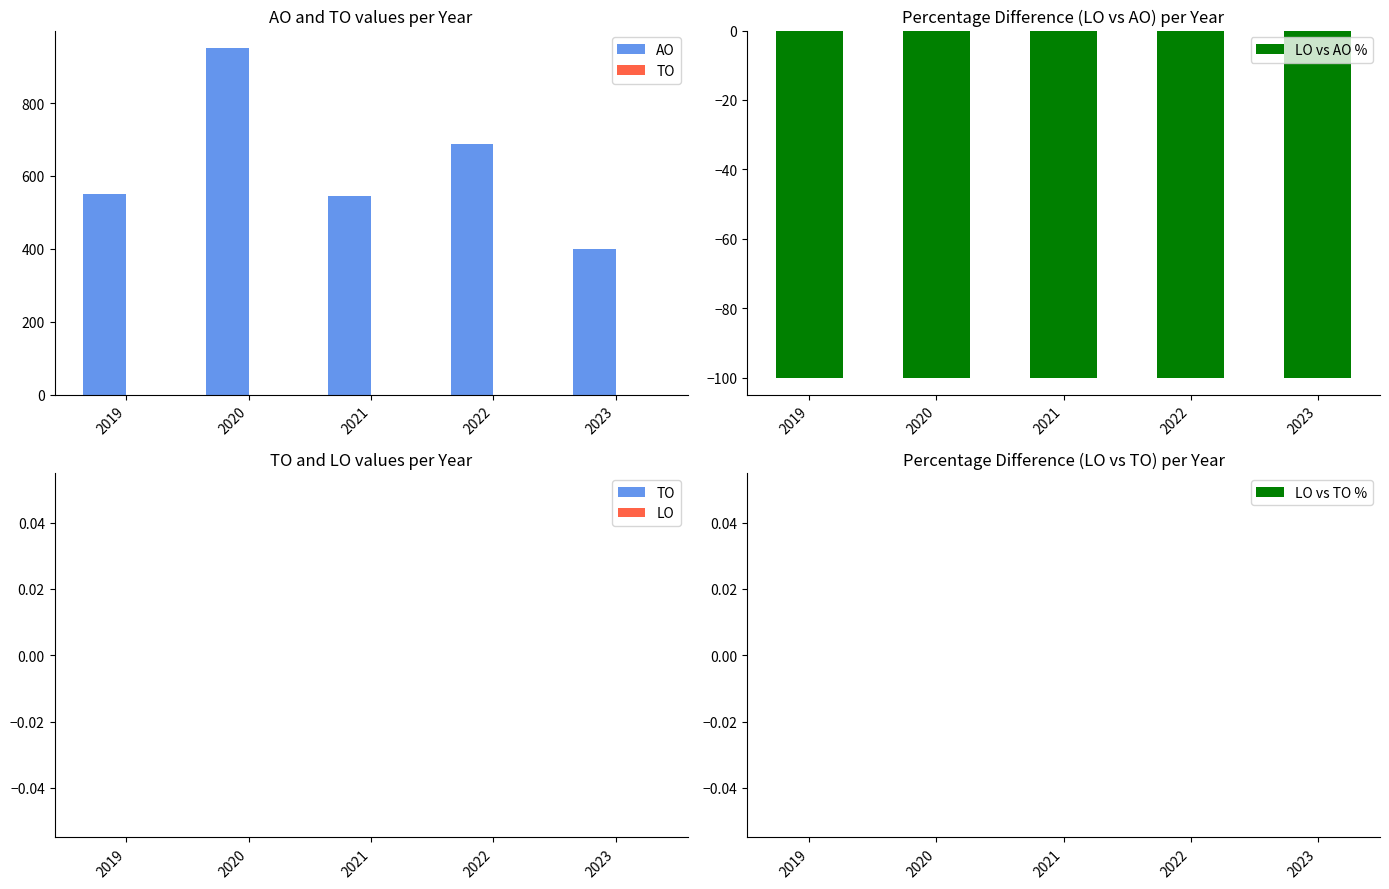

How many bars are there in total?

25